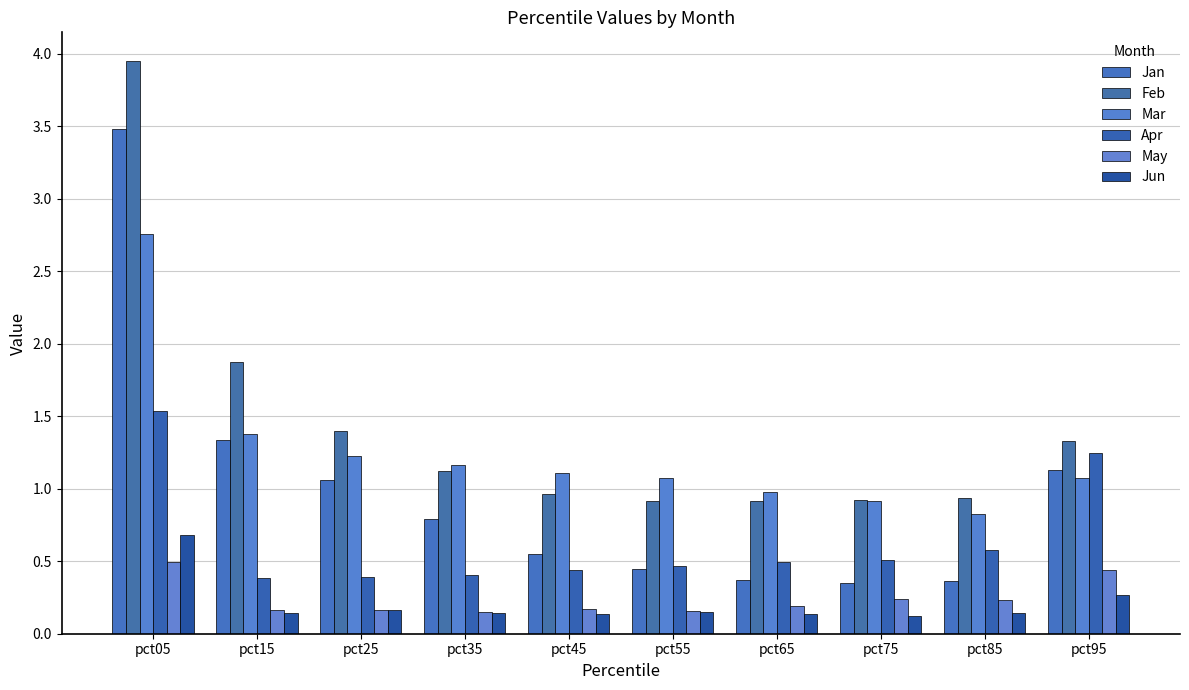

Count the number of data series in this chart.

6